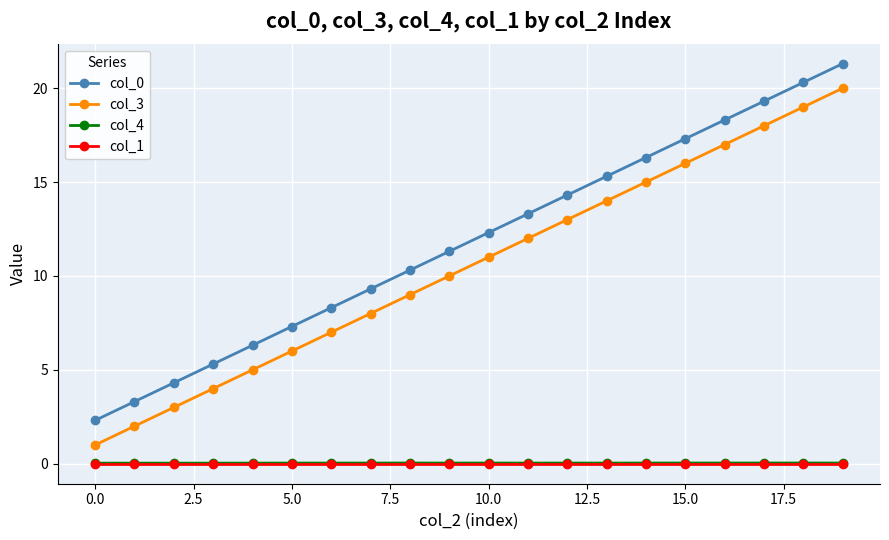

True or false: col_3 has more than 1 points higher than both neighbors.

False